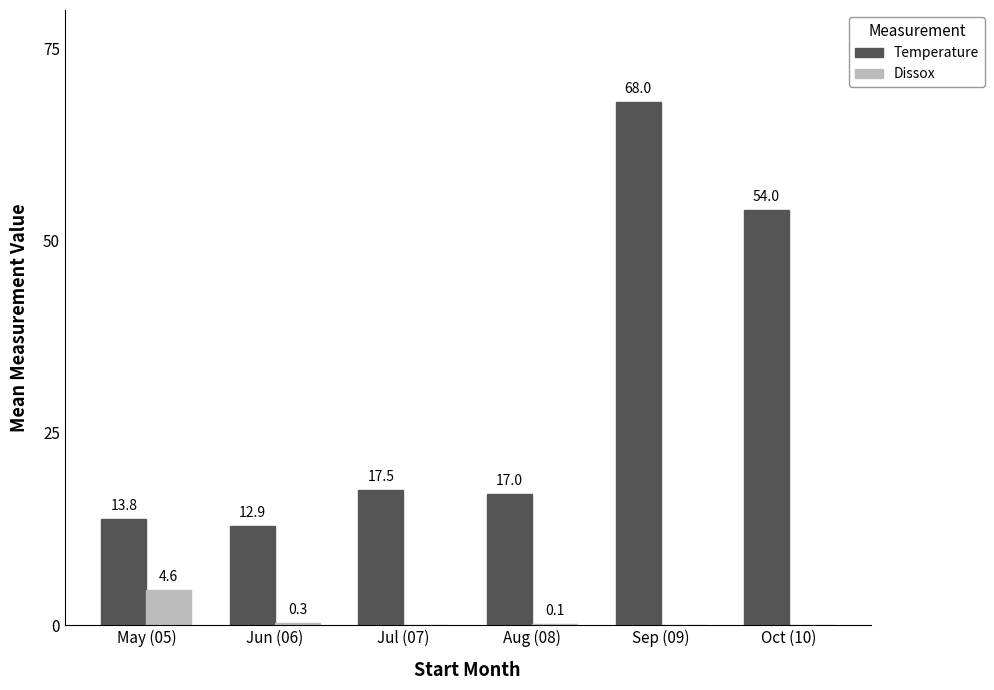

How many categories are shown in the chart?

6